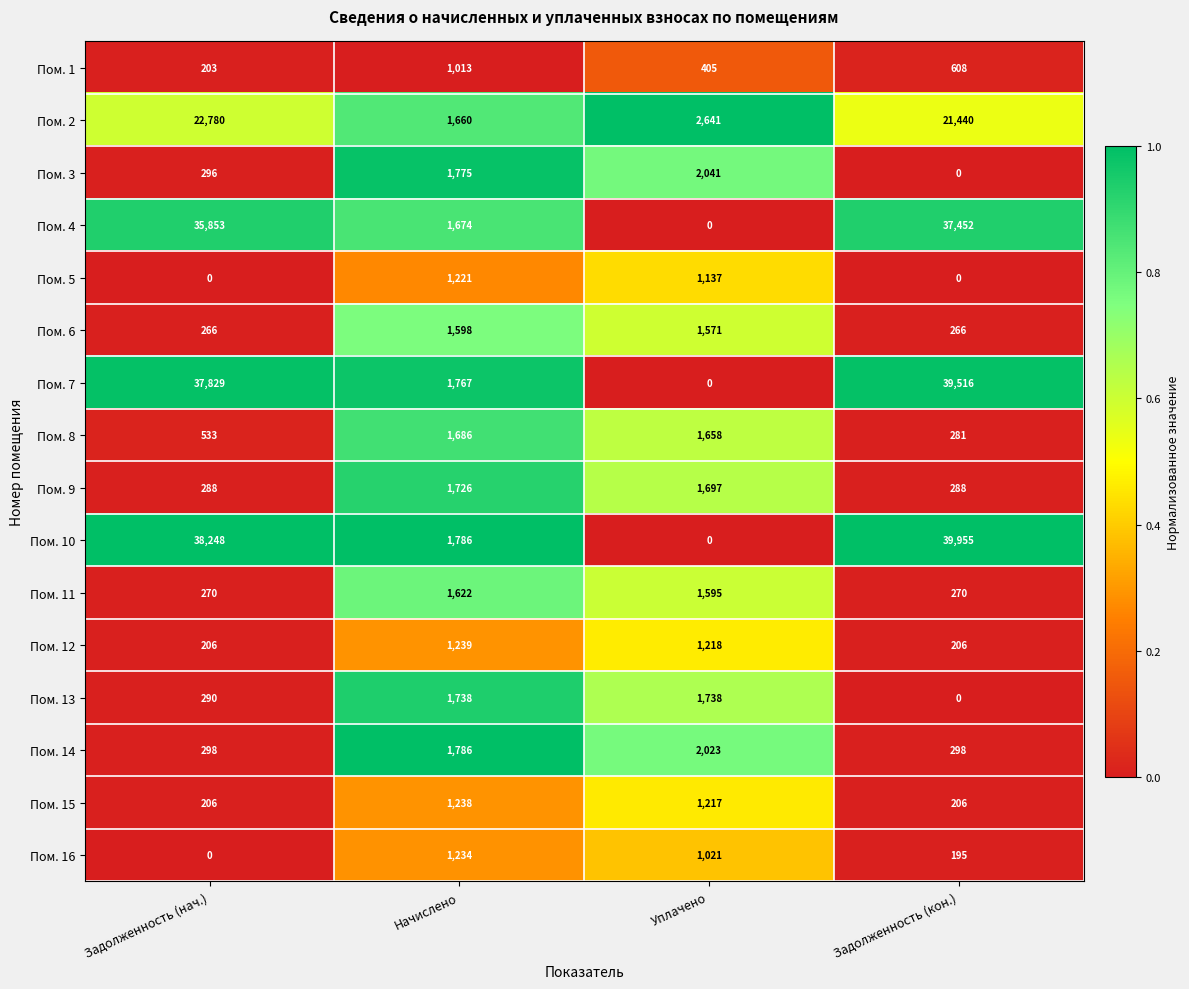

List the series in order of their peak value, highest first.

Пом. 10, Пом. 7, Пом. 4, Пом. 2, Пом. 3, Пом. 14, Пом. 13, Пом. 9, Пом. 8, Пом. 11, Пом. 6, Пом. 12, Пом. 15, Пом. 16, Пом. 5, Пом. 1